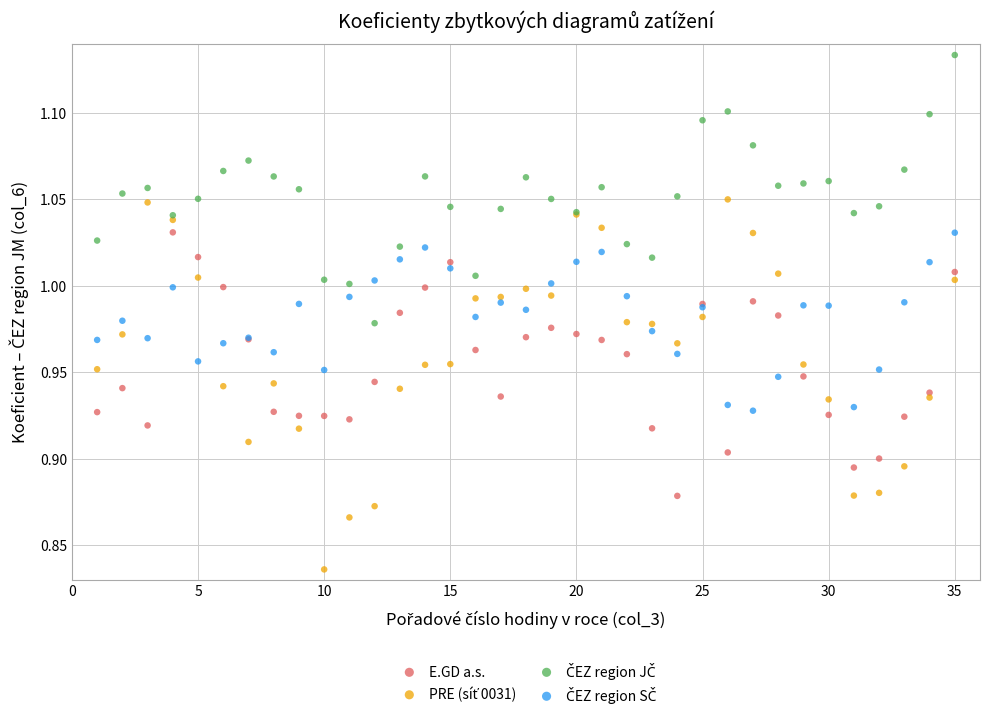

What is the X range (max minus min) for the scatter plot?

34.0